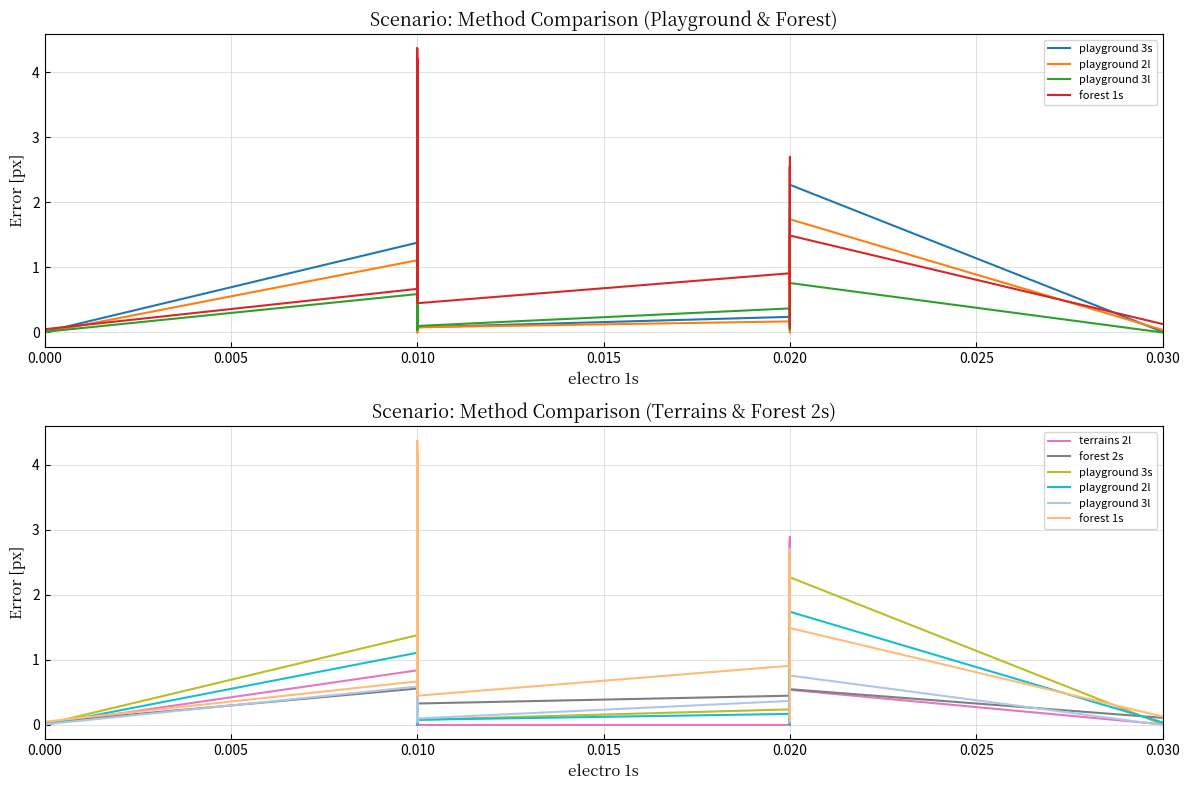

True or false: playground 2l and forest 1s cross at least once.

True